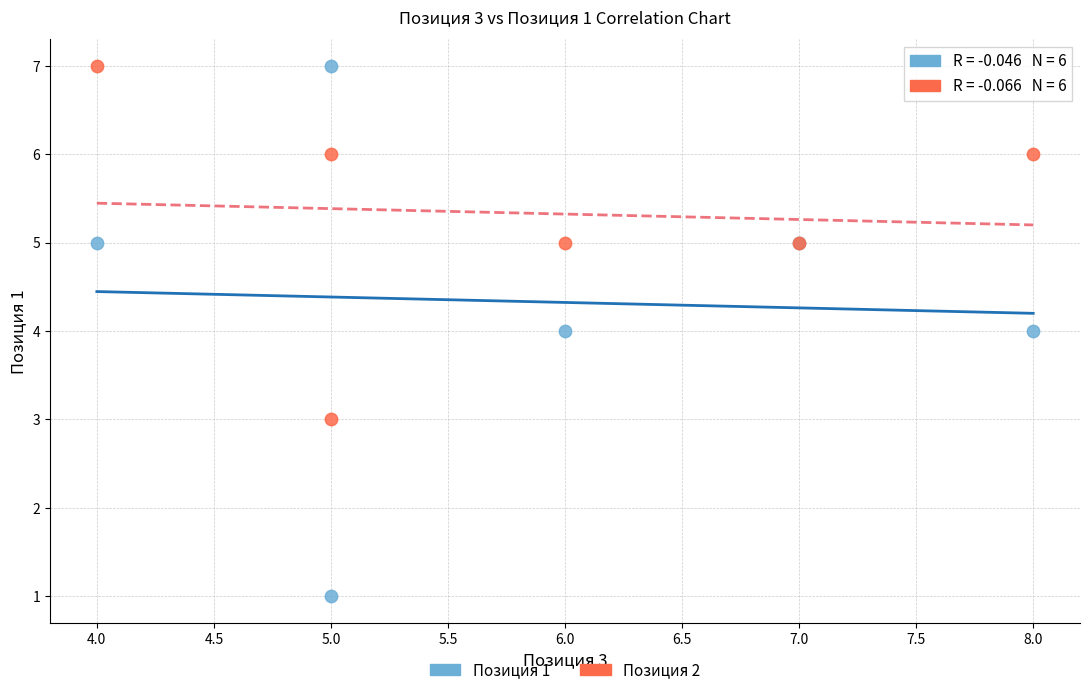

What is the X range (max minus min) for the scatter plot?

4